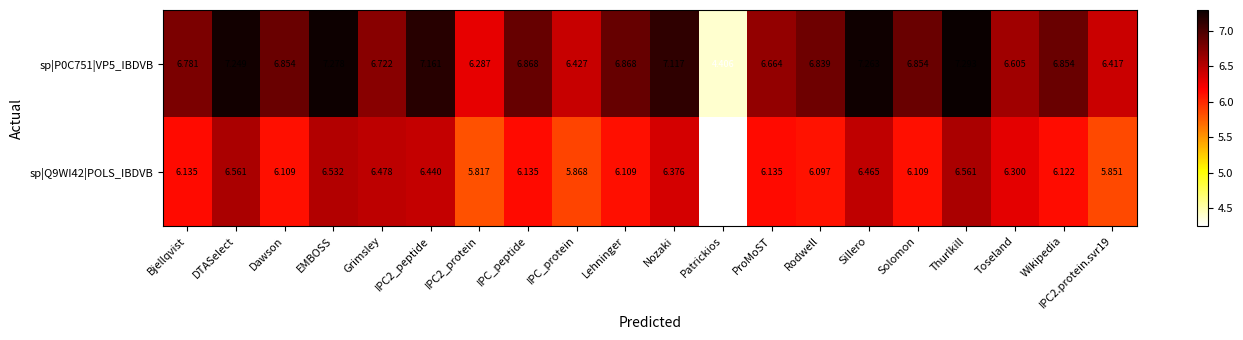

At which label does sp|Q9WI42|POLS_IBDVB reach its minimum?

Patrickios